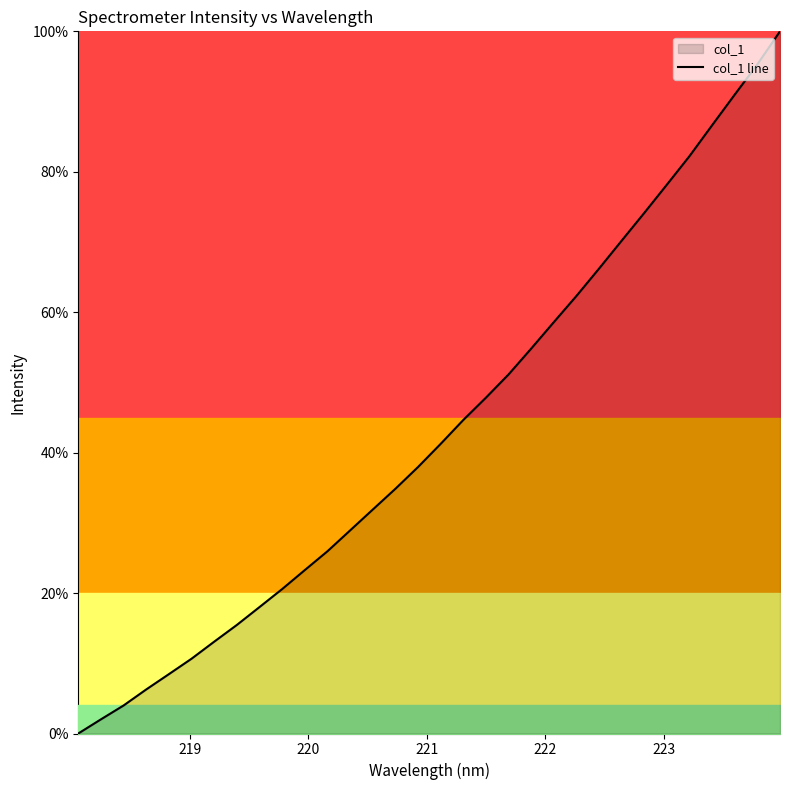

True or false: the data shows 0.1 at 12.

False